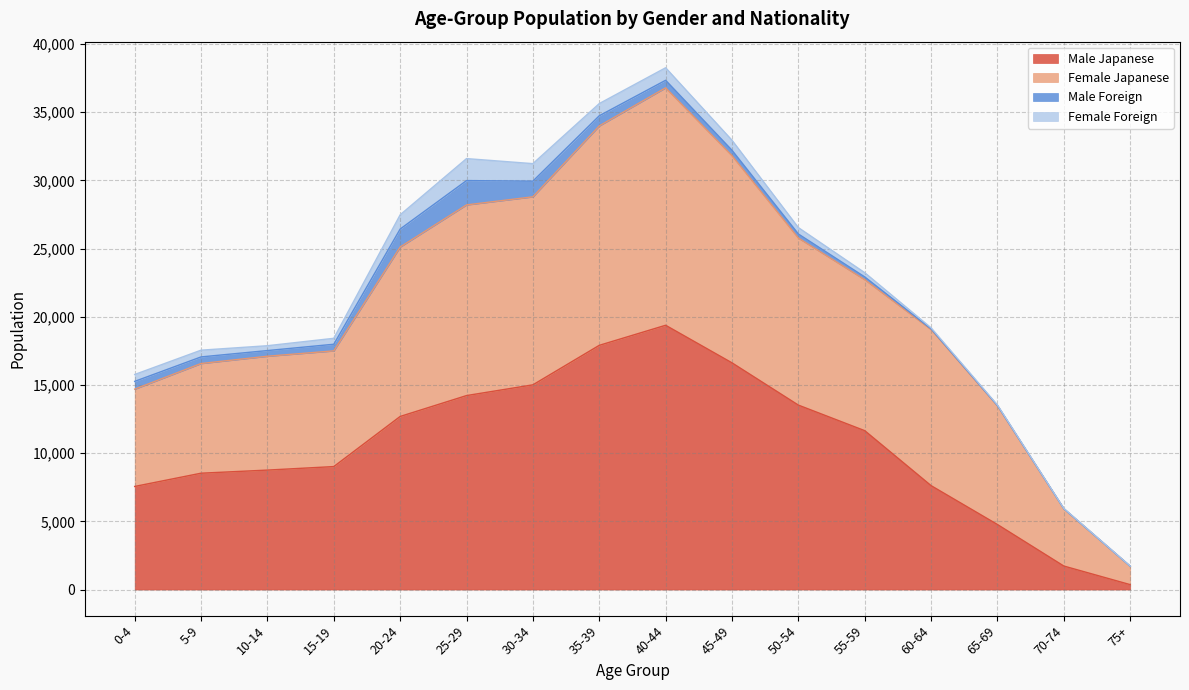

What is the difference between the maximum and minimum values in the Male Japanese series?

19015